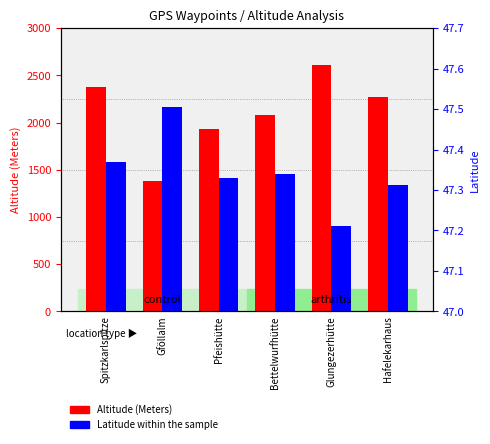

What is the maximum value for Altitude (Meters)?

2610.0